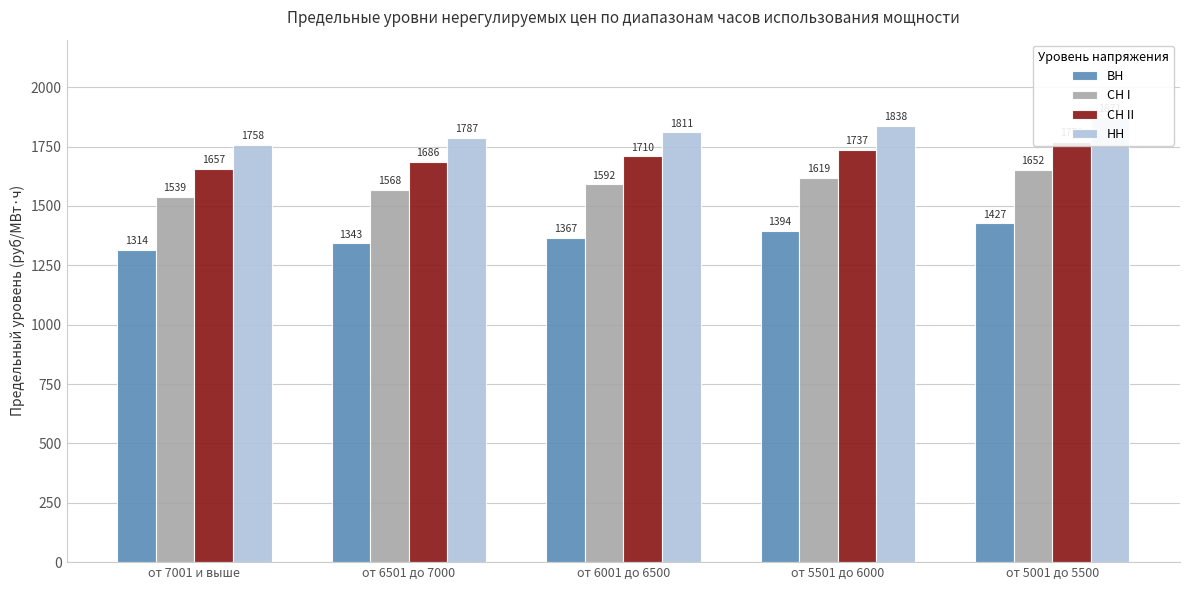

How many series are shown in this chart?

4